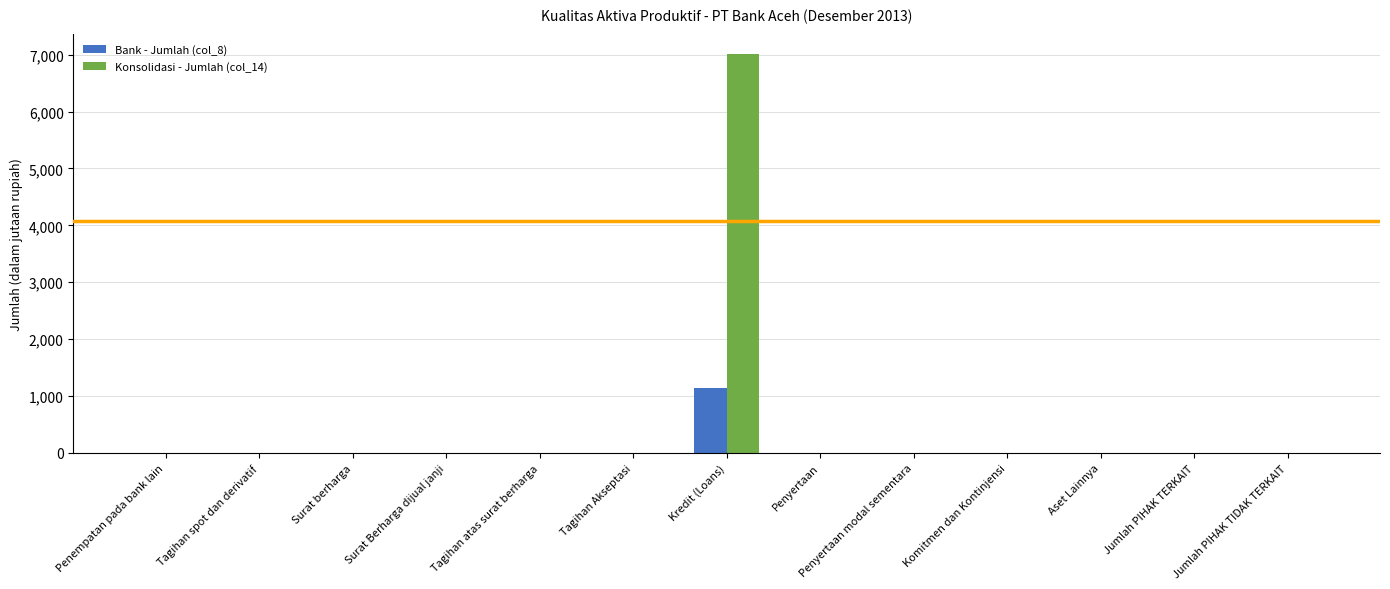

At which category is the sum across all series the highest?

Kredit (Loans)